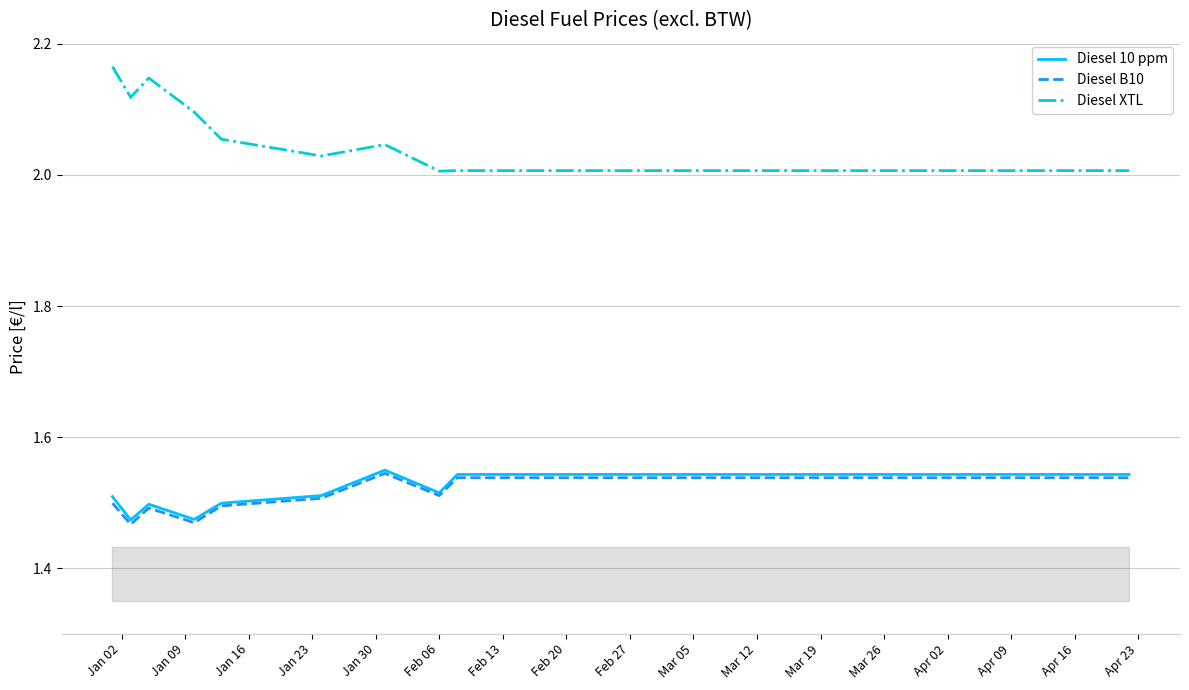

Count the Diesel 10 ppm values in the range 1 to 2.

20